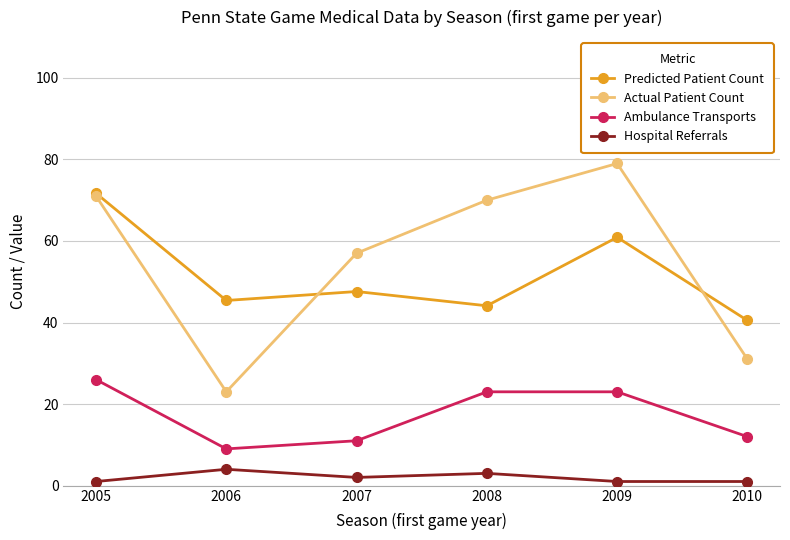

How many categories are shown in the chart?

6